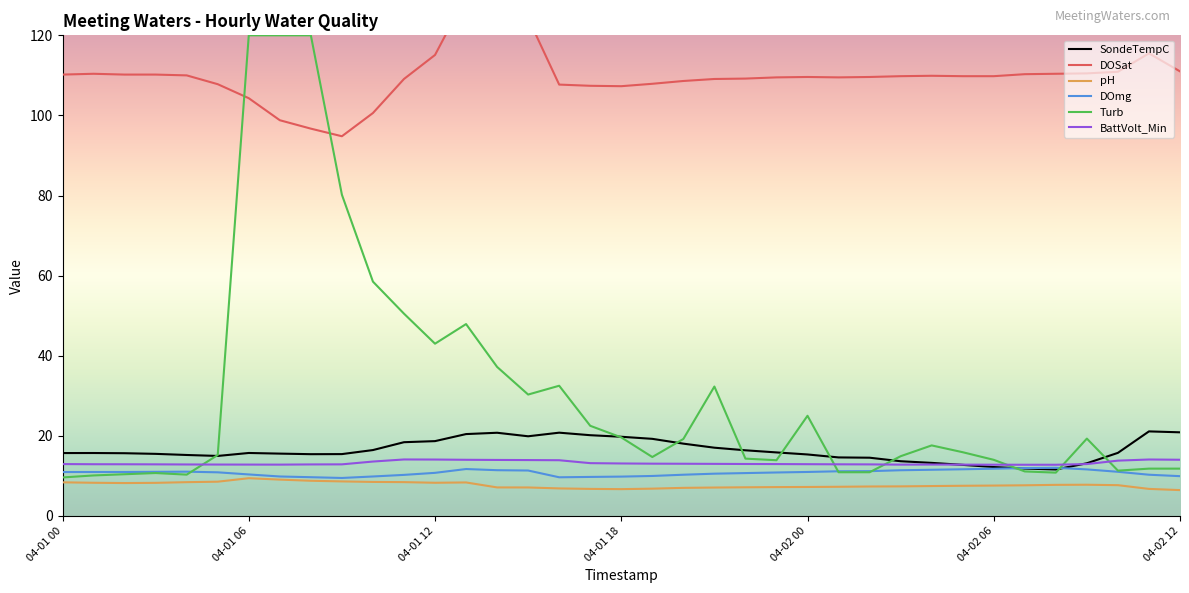

What is the label of the 8th point from the right?

29